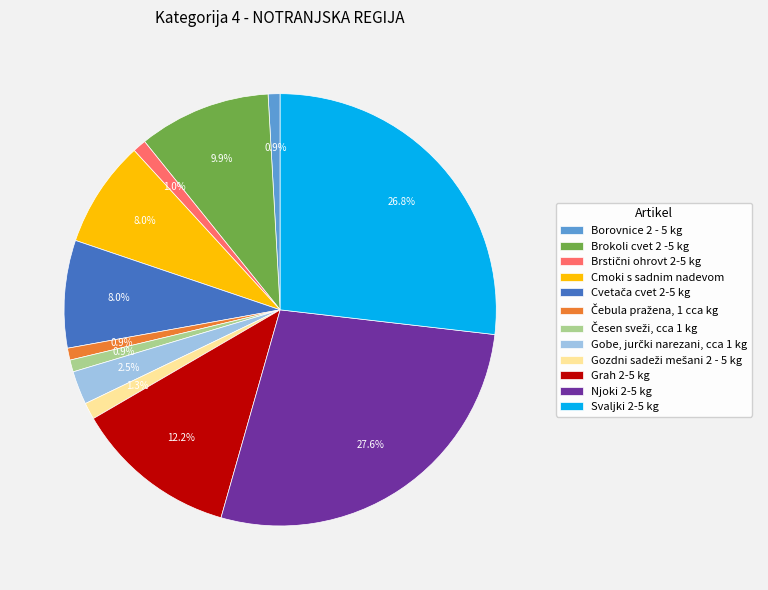

Which category has the biggest portion of the pie?

Njoki 2-5 kg